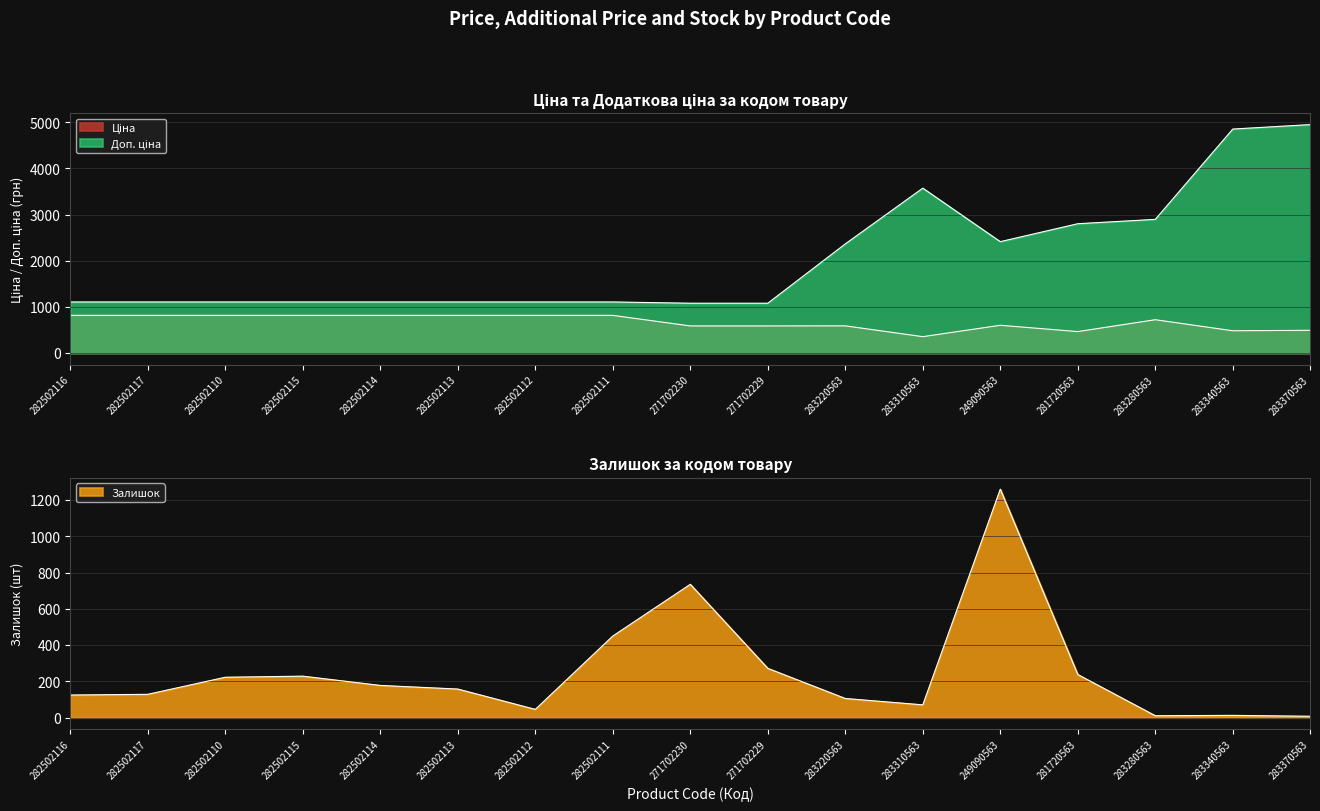

How many lines are shown in the chart?

3